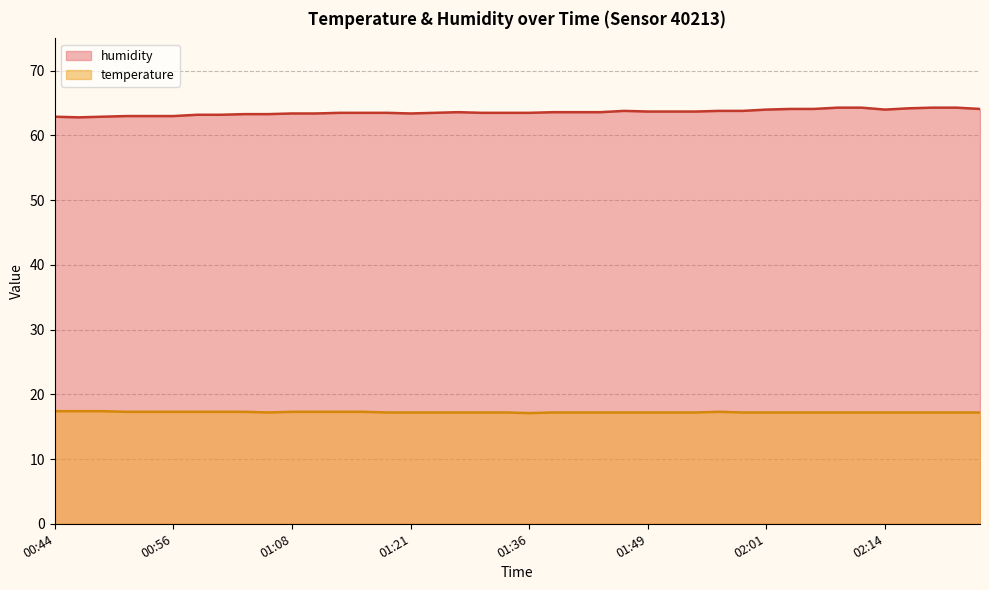

List the series in order of their peak value, lowest first.

temperature, humidity